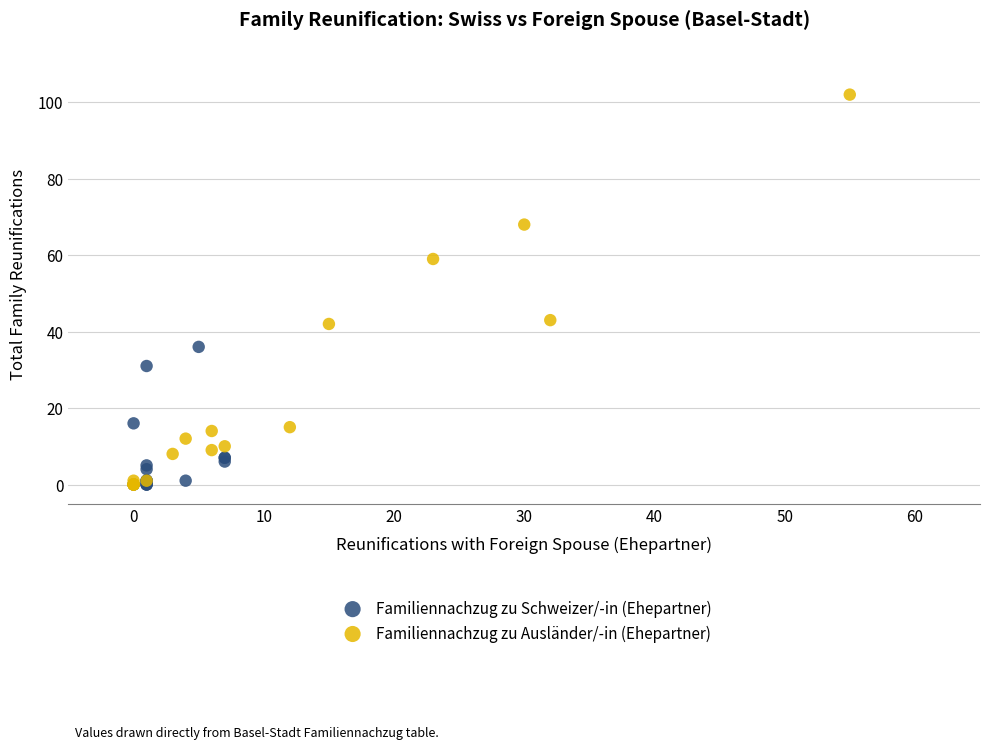

What are all the series names shown in the legend?

Familiennachzug zu Schweizer/-in (Ehepartner), Familiennachzug zu Ausländer/-in (Ehepartner)